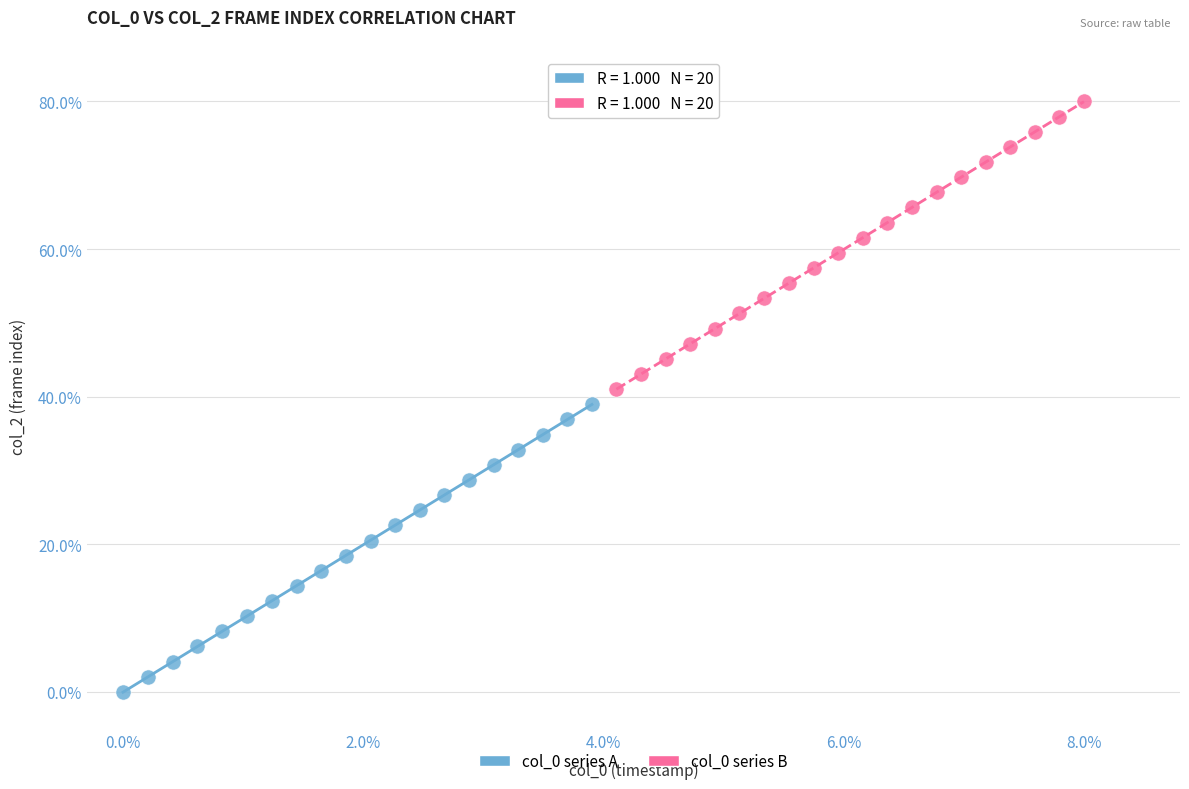

Which series contains the lowest Y value?

col_0 series A